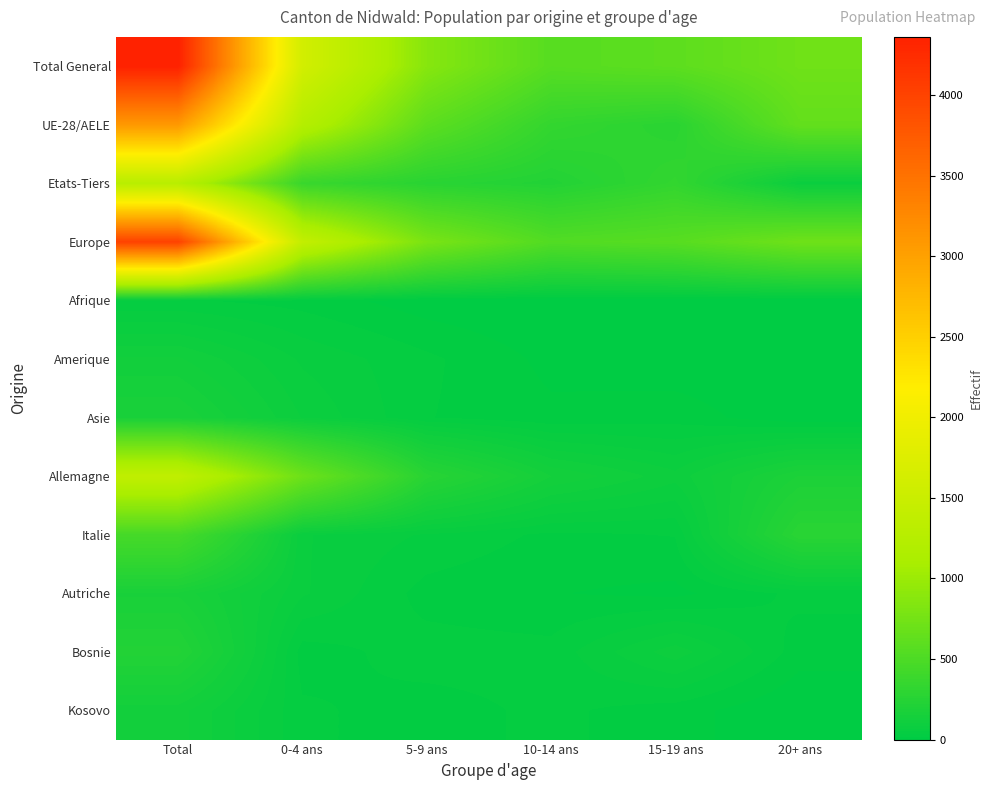

What is the difference between the highest and lowest values at Total?

4325